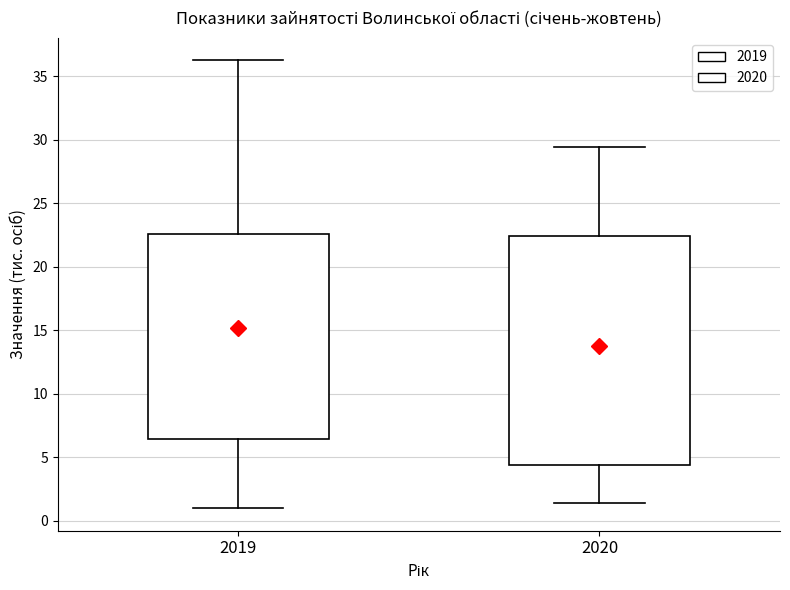

Comparing the boxes themselves (not the whiskers), which one is the tallest?

2020